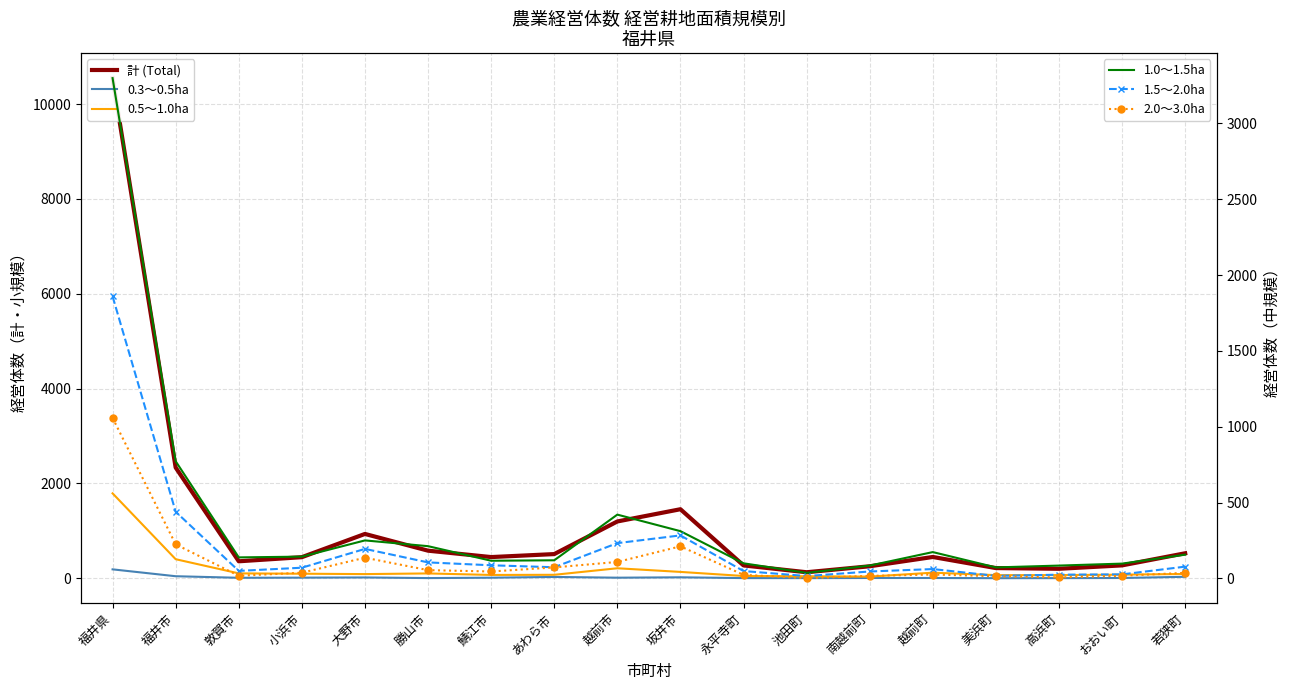

At which category is the sum across all series the highest?

福井県